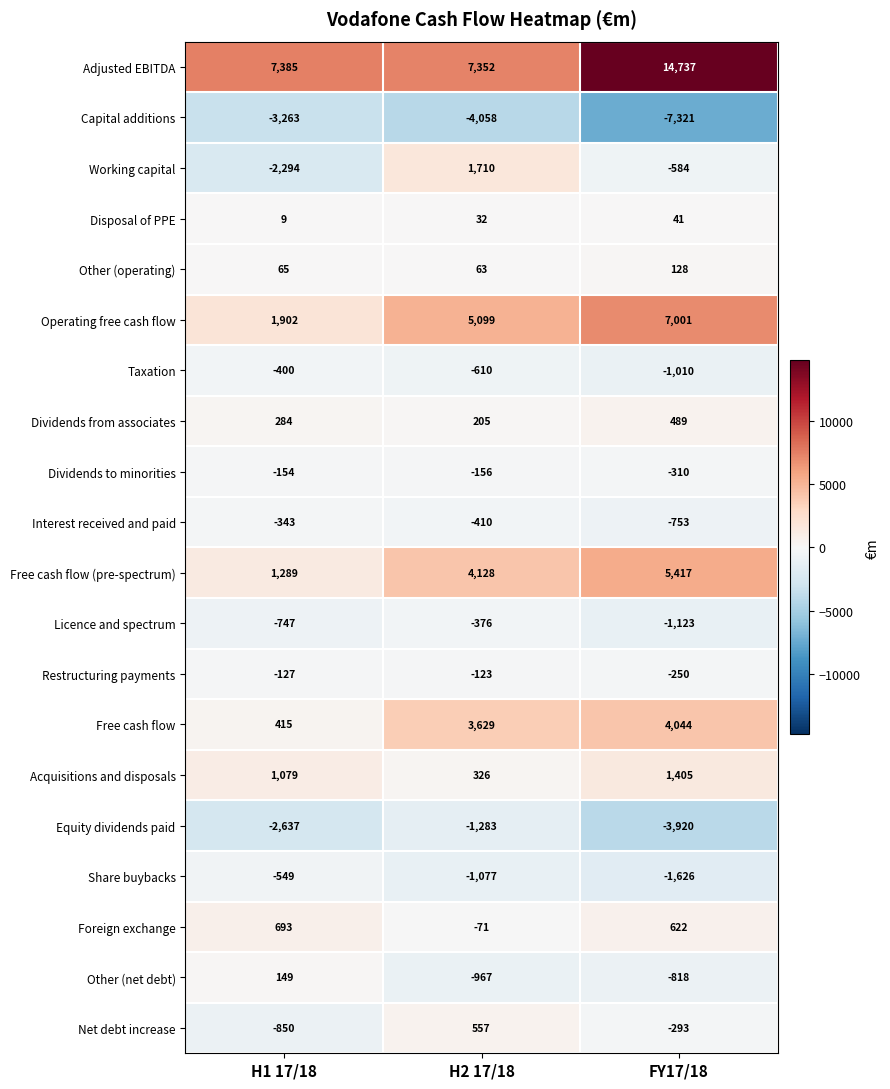

What is the minimum value for Restructuring payments?

-250